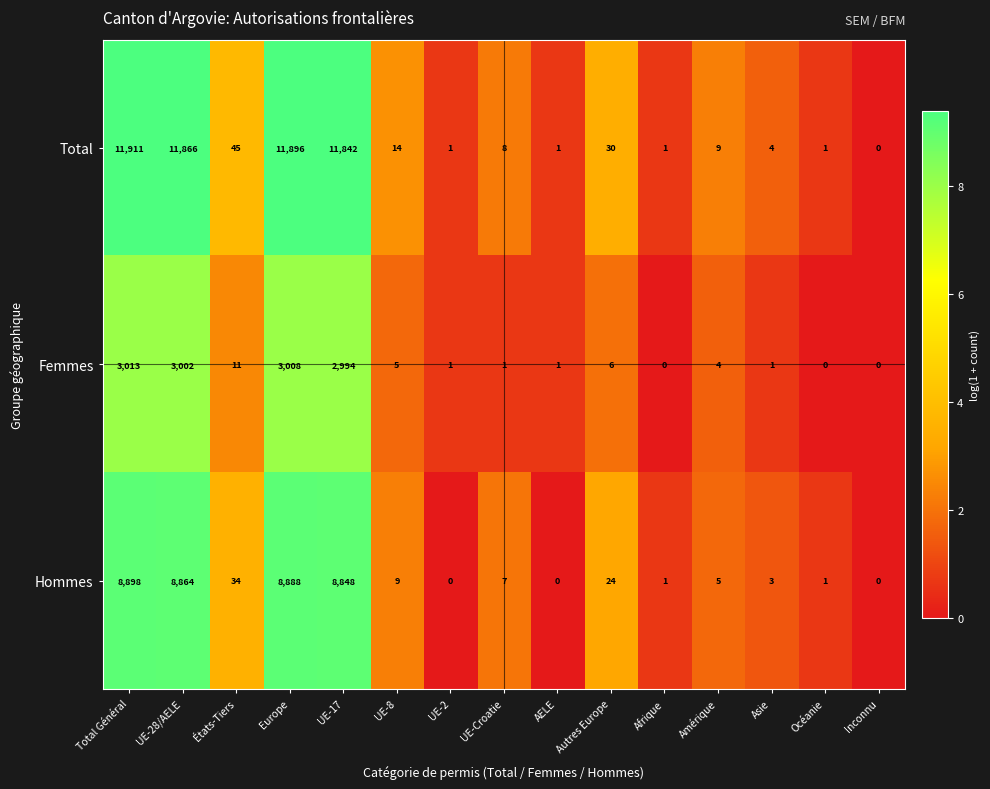

Rank the series at UE-8 from highest to lowest value.

Total, Hommes, Femmes